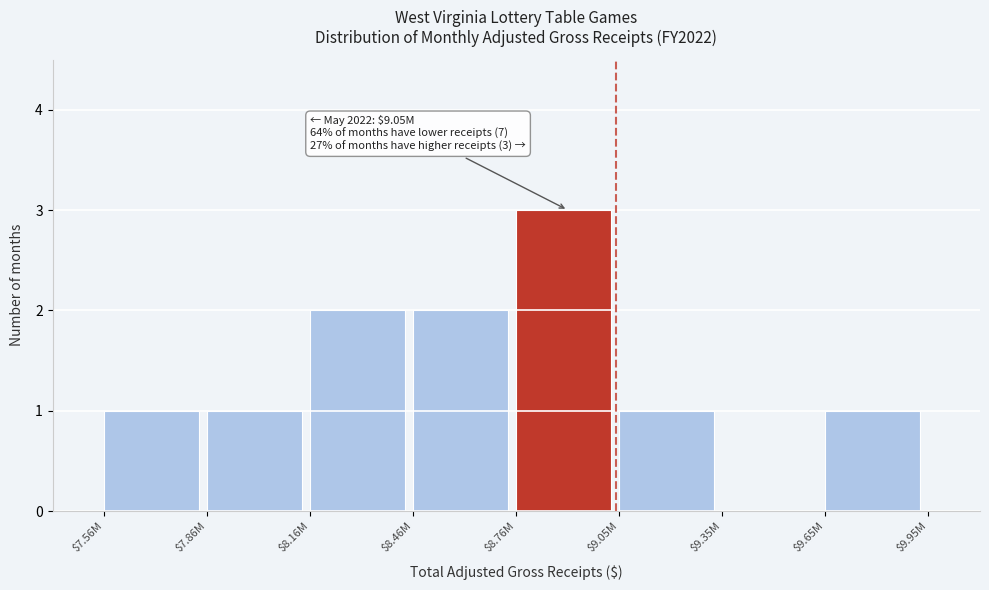

The value at $8.76M is 3. True or false?

True